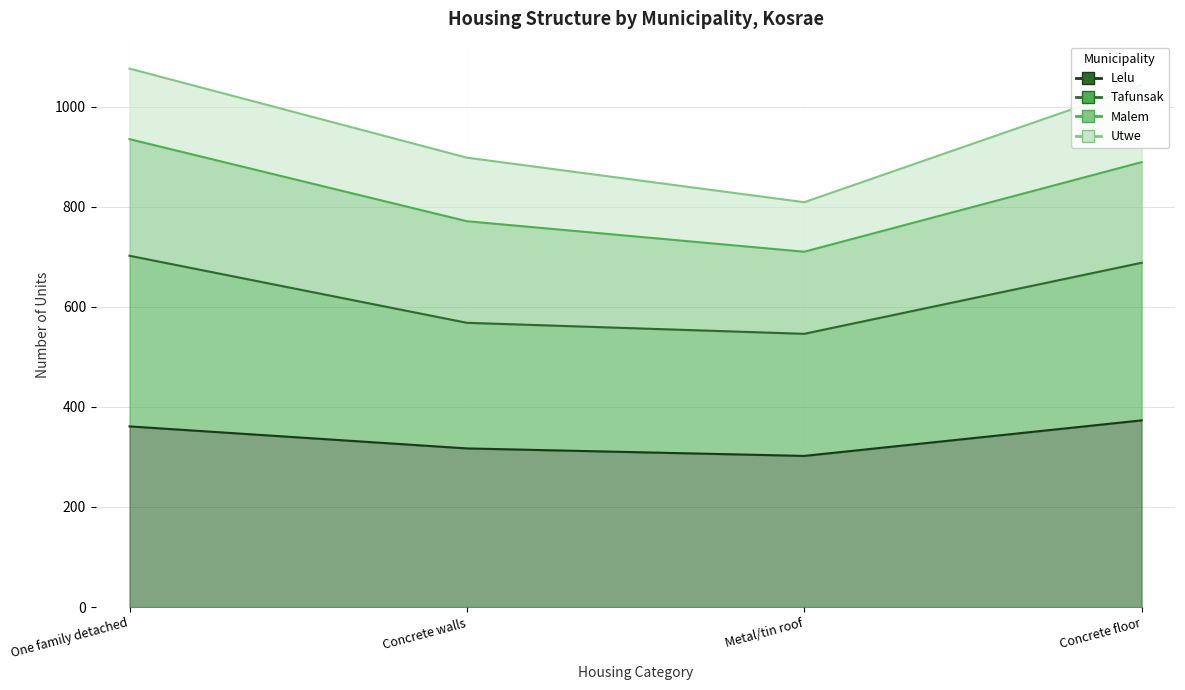

How many values in the Lelu series are below 361?

2